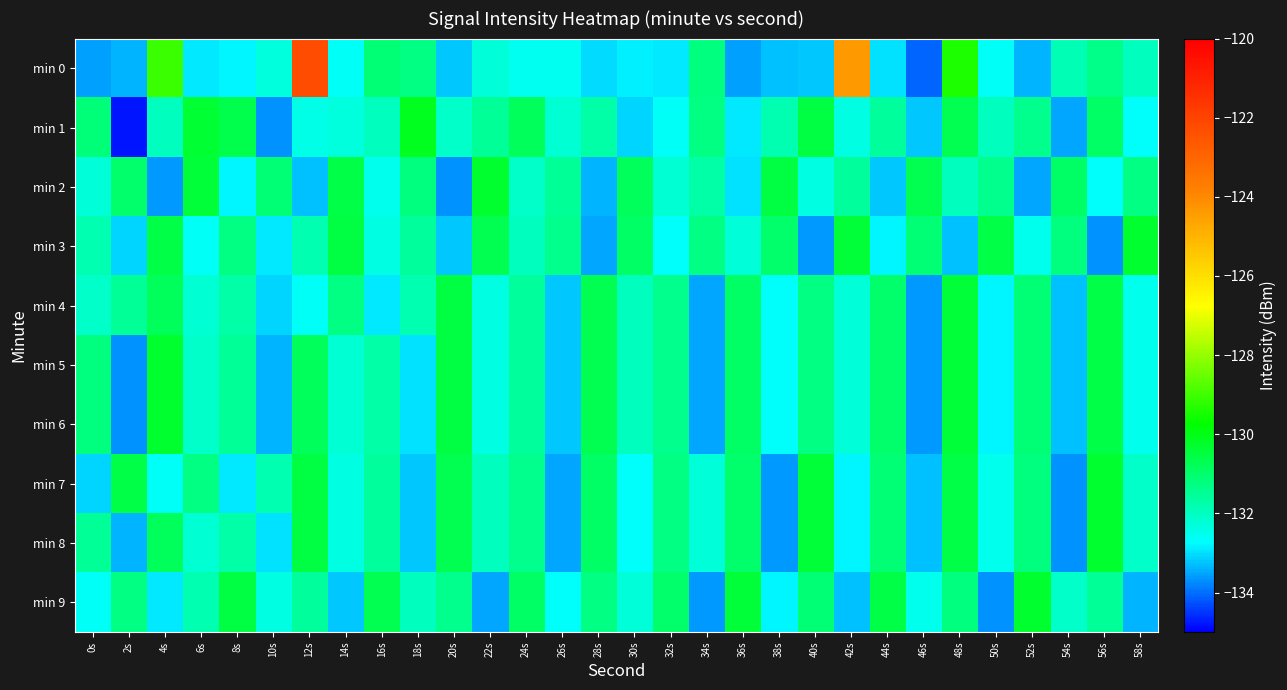

Reading left to right, what are all the values shown in this chart?

min 0: 0s=-133.6	2s=-133.4	4s=-129.1	6s=-132.9	8s=-132.8	10s=-132.3	12s=-122.2	14s=-132.6	16s=-131.1	18s=-131.3	20s=-133.2	22s=-132.3	24s=-132.6	26s=-132.6	28s=-133.1	30s=-132.9	32s=-132.9	34s=-131.2	36s=-133.6	38s=-133.2	40s=-133.2	42s=-124.4	44s=-133.0	46s=-134.1	48s=-129.4	50s=-132.6	52s=-133.4	54s=-131.9	56s=-131.4	58s=-132.0
min 1: 0s=-131.2	2s=-134.8	4s=-132.0	6s=-130.4	8s=-130.6	10s=-133.7	12s=-132.4	14s=-132.4	16s=-132.0	18s=-130.1	20s=-132.1	22s=-131.5	24s=-130.8	26s=-132.2	28s=-131.7	30s=-133.1	32s=-132.6	34s=-131.3	36s=-132.9	38s=-131.8	40s=-130.5	42s=-132.4	44s=-131.6	46s=-133.2	48s=-130.7	50s=-132.0	52s=-131.4	54s=-133.5	56s=-130.9	58s=-132.7
min 2: 0s=-132.3	2s=-131.0	4s=-133.6	6s=-130.4	8s=-132.8	10s=-131.1	12s=-133.3	14s=-130.6	16s=-132.5	18s=-131.2	20s=-133.7	22s=-130.3	24s=-132.1	26s=-131.5	28s=-133.4	30s=-130.8	32s=-132.2	34s=-131.7	36s=-133.0	38s=-130.5	40s=-132.4	42s=-131.6	44s=-133.2	46s=-130.7	48s=-132.0	50s=-131.4	52s=-133.5	54s=-130.9	56s=-132.7	58s=-131.3
min 3: 0s=-131.8	2s=-133.1	4s=-130.6	6s=-132.6	8s=-131.3	10s=-132.9	12s=-131.8	14s=-130.5	16s=-132.4	18s=-131.6	20s=-133.2	22s=-130.7	24s=-132.0	26s=-131.4	28s=-133.5	30s=-130.9	32s=-132.7	34s=-131.3	36s=-132.3	38s=-131.0	40s=-133.6	42s=-130.4	44s=-132.8	46s=-131.1	48s=-133.3	50s=-130.6	52s=-132.5	54s=-131.2	56s=-133.7	58s=-130.3
min 4: 0s=-132.1	2s=-131.5	4s=-130.8	6s=-132.2	8s=-131.7	10s=-133.1	12s=-132.6	14s=-131.3	16s=-132.9	18s=-131.8	20s=-130.5	22s=-132.4	24s=-131.6	26s=-133.2	28s=-130.7	30s=-132.0	32s=-131.4	34s=-133.5	36s=-130.9	38s=-132.7	40s=-131.3	42s=-132.3	44s=-131.0	46s=-133.6	48s=-130.4	50s=-132.8	52s=-131.1	54s=-133.3	56s=-130.6	58s=-132.5
min 5: 0s=-131.2	2s=-133.7	4s=-130.3	6s=-132.1	8s=-131.5	10s=-133.4	12s=-130.8	14s=-132.2	16s=-131.7	18s=-133.0	20s=-130.5	22s=-132.4	24s=-131.6	26s=-133.2	28s=-130.7	30s=-132.0	32s=-131.4	34s=-133.5	36s=-130.9	38s=-132.7	40s=-131.3	42s=-132.3	44s=-131.0	46s=-133.6	48s=-130.4	50s=-132.8	52s=-131.1	54s=-133.3	56s=-130.6	58s=-132.5
min 6: 0s=-131.2	2s=-133.7	4s=-130.3	6s=-132.1	8s=-131.5	10s=-133.4	12s=-130.8	14s=-132.2	16s=-131.7	18s=-133.0	20s=-130.5	22s=-132.4	24s=-131.6	26s=-133.2	28s=-130.7	30s=-132.0	32s=-131.4	34s=-133.5	36s=-130.9	38s=-132.7	40s=-131.3	42s=-132.3	44s=-131.0	46s=-133.6	48s=-130.4	50s=-132.8	52s=-131.1	54s=-133.3	56s=-130.6	58s=-132.5
min 7: 0s=-133.1	2s=-130.6	4s=-132.6	6s=-131.3	8s=-132.9	10s=-131.8	12s=-130.5	14s=-132.4	16s=-131.6	18s=-133.2	20s=-130.7	22s=-132.0	24s=-131.4	26s=-133.5	28s=-130.9	30s=-132.7	32s=-131.3	34s=-132.3	36s=-131.0	38s=-133.6	40s=-130.4	42s=-132.8	44s=-131.1	46s=-133.3	48s=-130.6	50s=-132.5	52s=-131.2	54s=-133.7	56s=-130.3	58s=-132.1
min 8: 0s=-131.5	2s=-133.4	4s=-130.8	6s=-132.2	8s=-131.7	10s=-133.0	12s=-130.5	14s=-132.4	16s=-131.6	18s=-133.2	20s=-130.7	22s=-132.0	24s=-131.4	26s=-133.5	28s=-130.9	30s=-132.7	32s=-131.3	34s=-132.3	36s=-131.0	38s=-133.6	40s=-130.4	42s=-132.8	44s=-131.1	46s=-133.3	48s=-130.6	50s=-132.5	52s=-131.2	54s=-133.7	56s=-130.3	58s=-132.1
min 9: 0s=-132.6	2s=-131.3	4s=-132.9	6s=-131.8	8s=-130.5	10s=-132.4	12s=-131.6	14s=-133.2	16s=-130.7	18s=-132.0	20s=-131.4	22s=-133.5	24s=-130.9	26s=-132.7	28s=-131.3	30s=-132.3	32s=-131.0	34s=-133.6	36s=-130.4	38s=-132.8	40s=-131.1	42s=-133.3	44s=-130.6	46s=-132.5	48s=-131.2	50s=-133.7	52s=-130.3	54s=-132.1	56s=-131.5	58s=-133.4